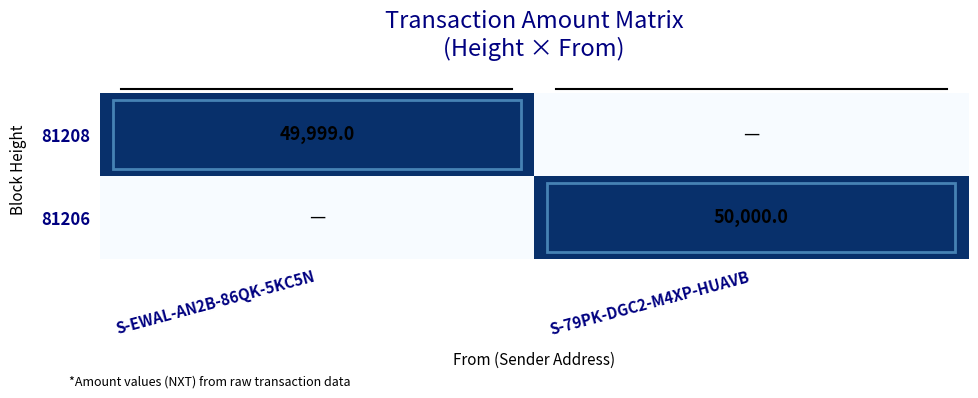

What is the total value across all series at S-EWAL-AN2B-86QK-5KC5N?

49999